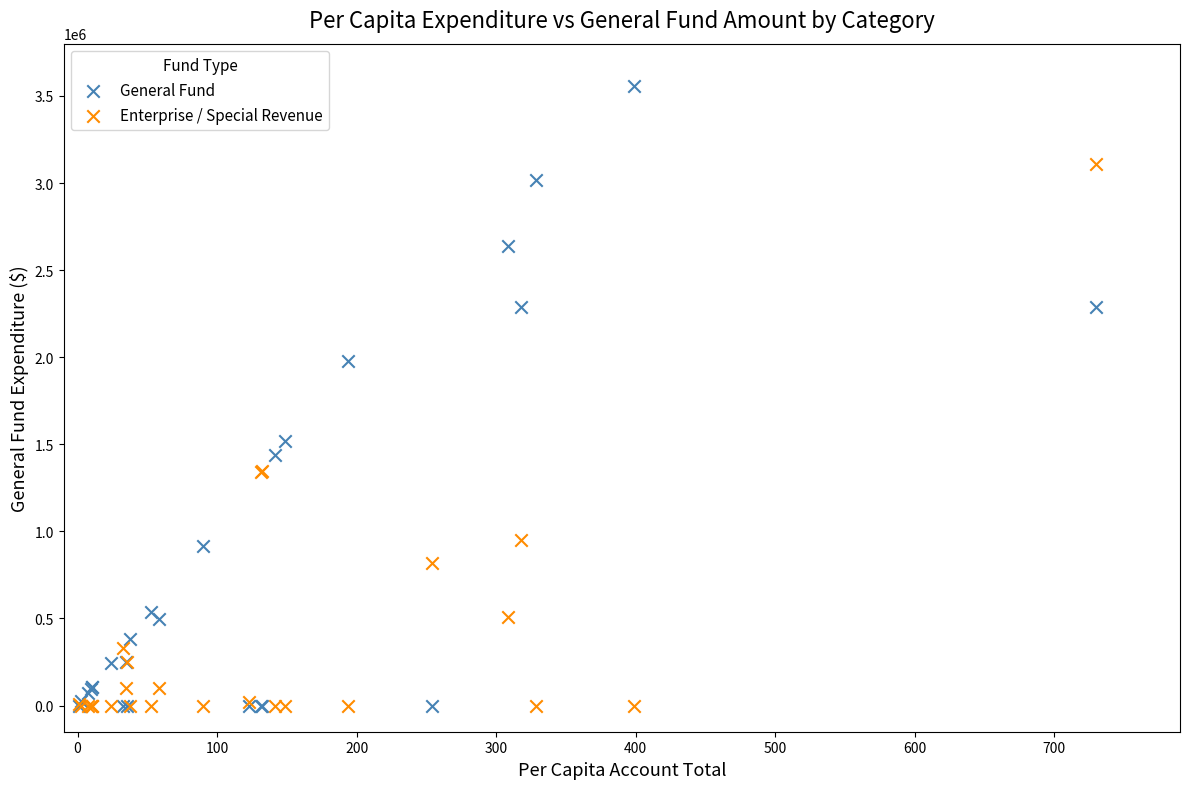

Across all series, what Y value is closest to 1777256?

1977353